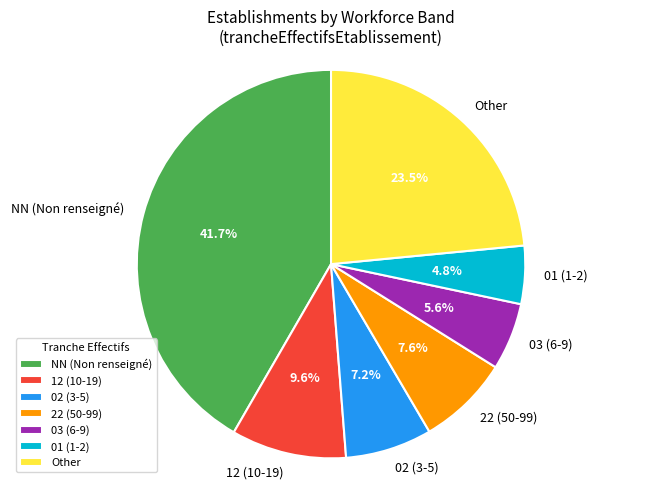

Between NN (Non renseigné) and 22 (50-99), which is larger?

NN (Non renseigné)